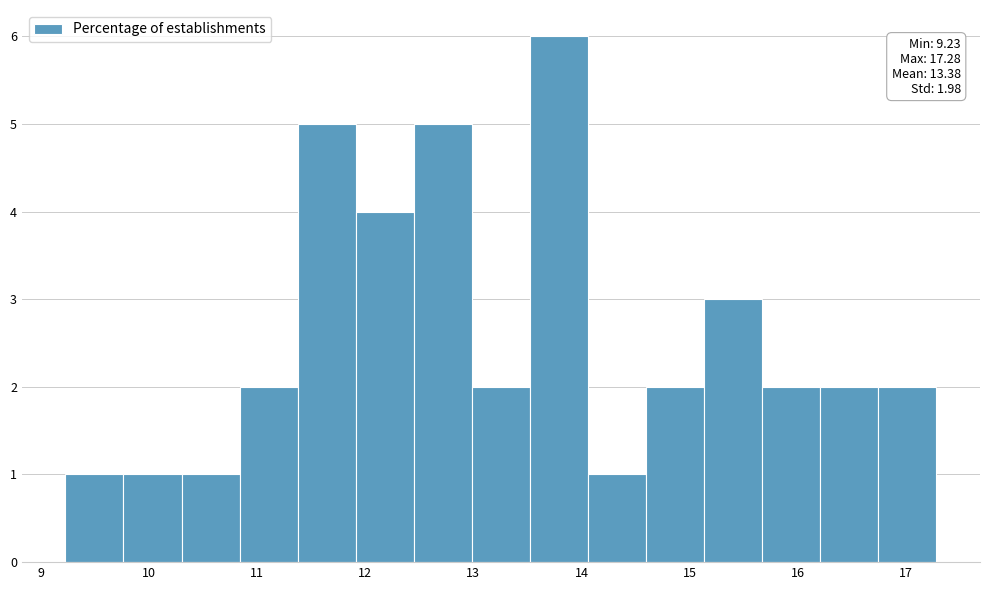

Over which range of the x-axis is the bar tallest?

13.5 to 14.1